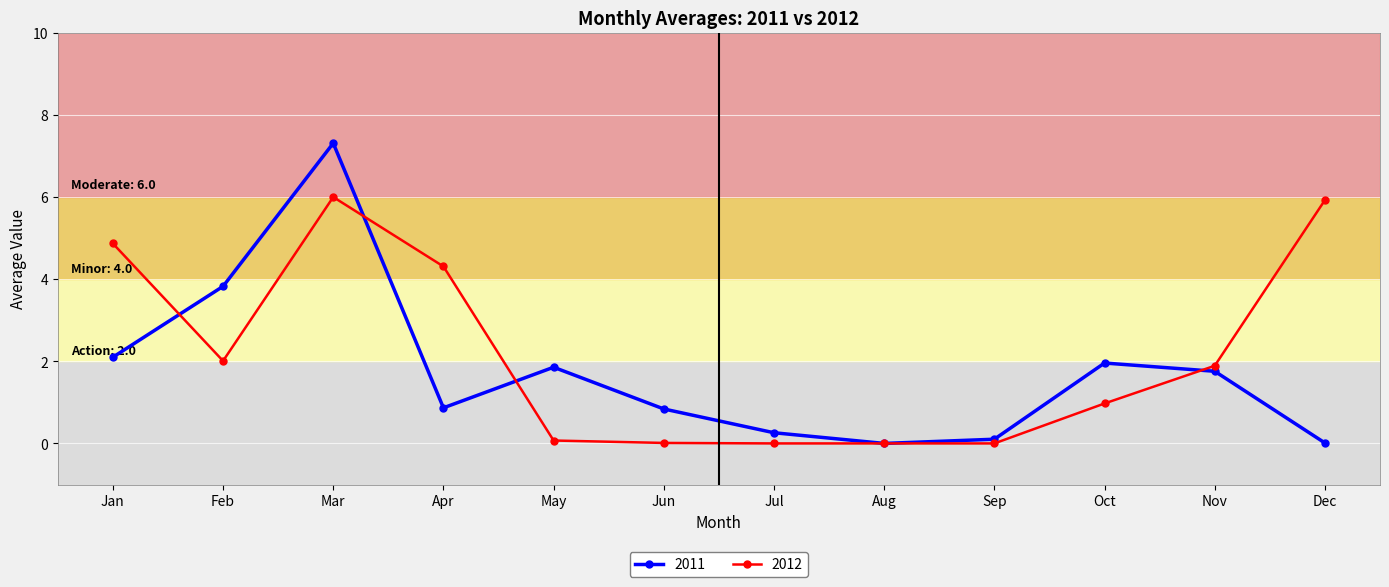

What is the average value of the 2012 series?

2.2